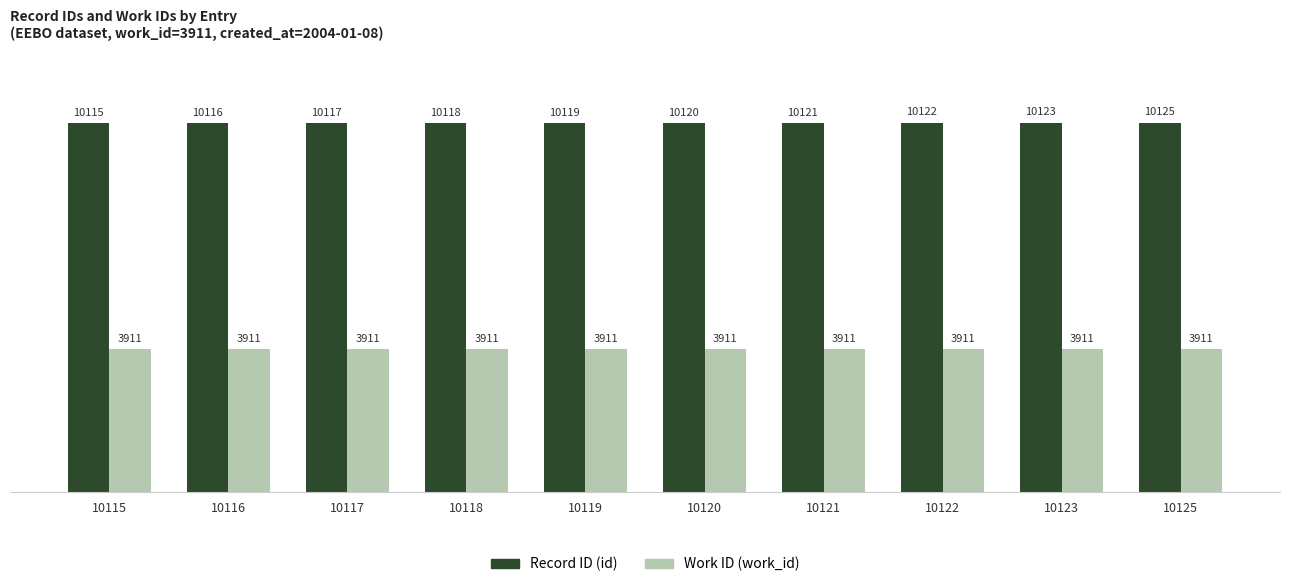

List the series in order of their overall mean, highest first.

Record ID (id), Work ID (work_id)